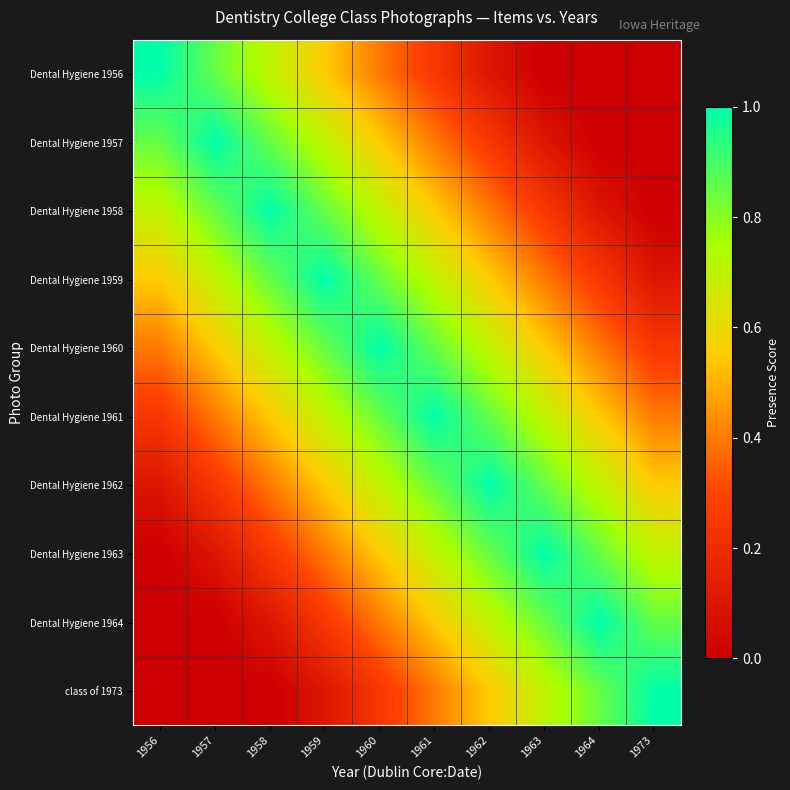

Which series has the largest total across all categories?

Dental Hygiene 1960